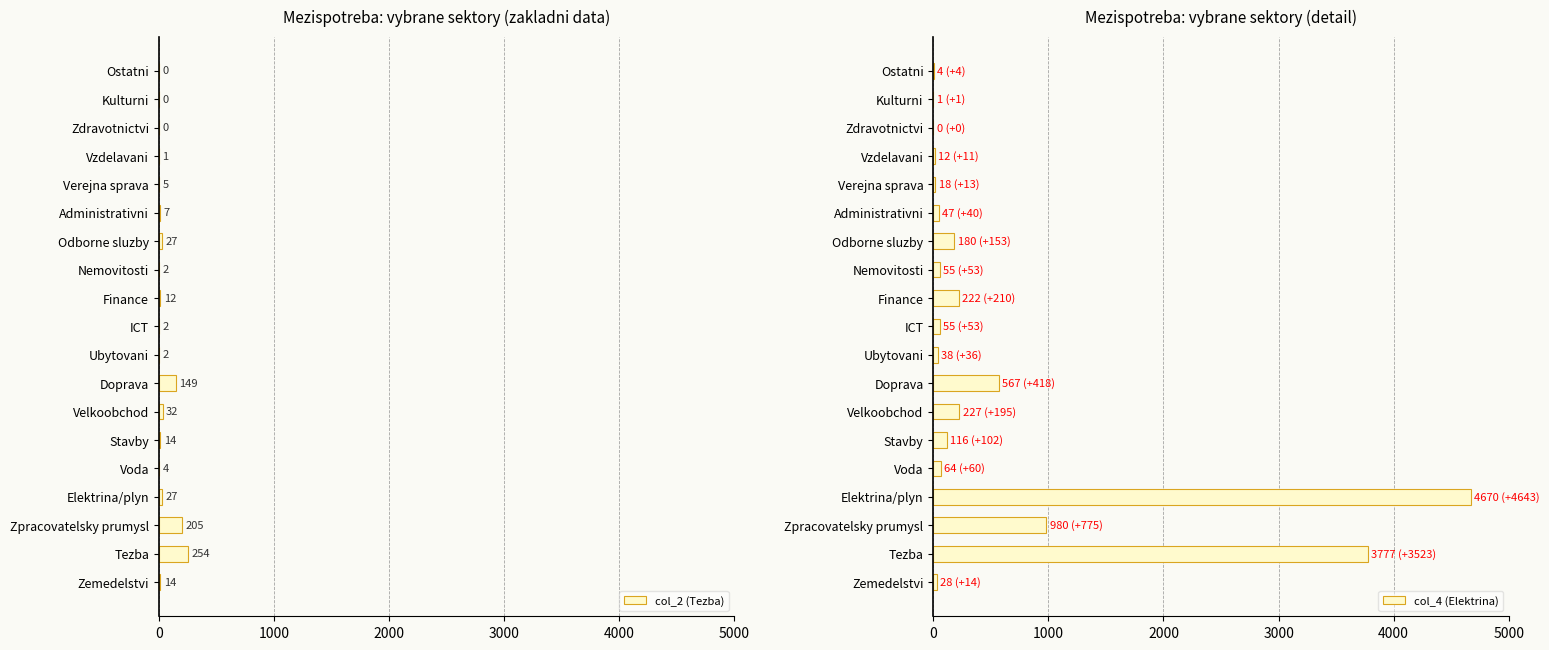

At how many categories does at least one series exceed 29?

13